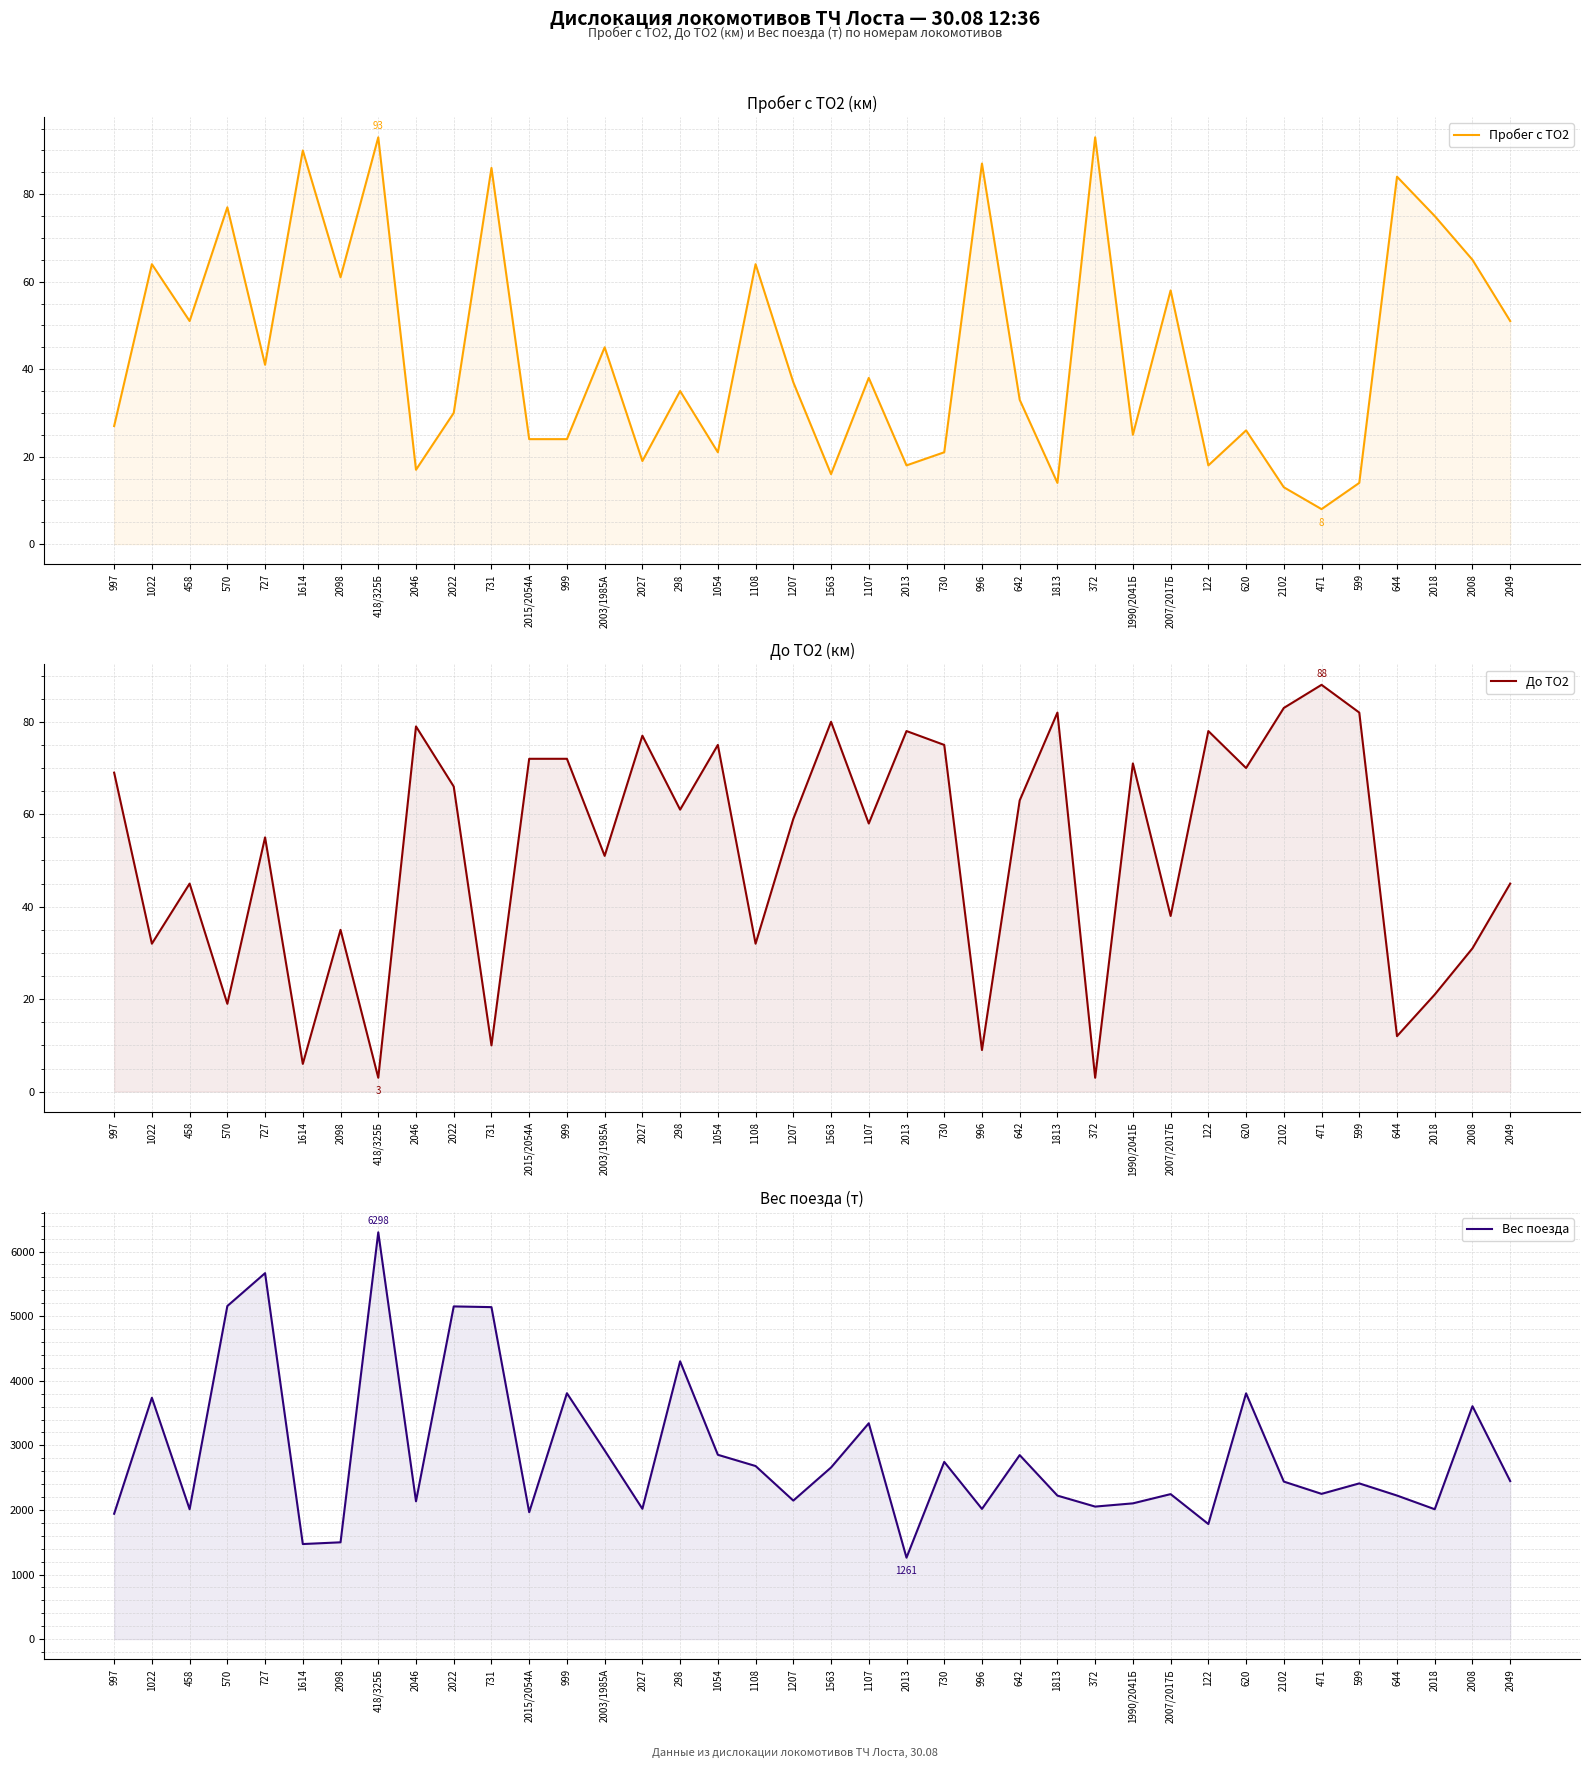

List the series in order of their peak value, highest first.

Вес поезда, Пробег с ТО2, До ТО2